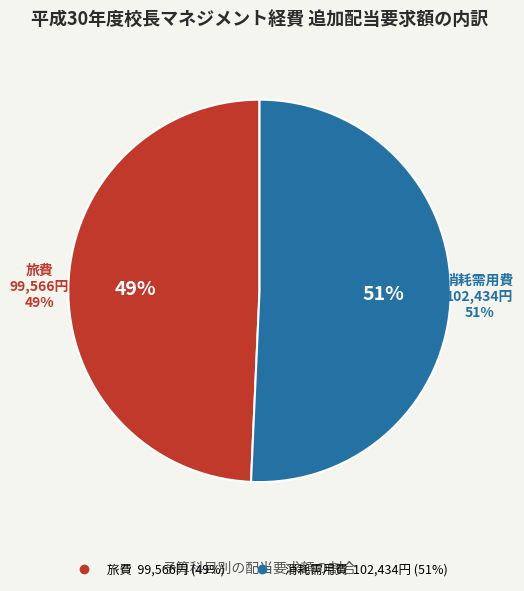

Which category accounts for the majority?

消耗需用費